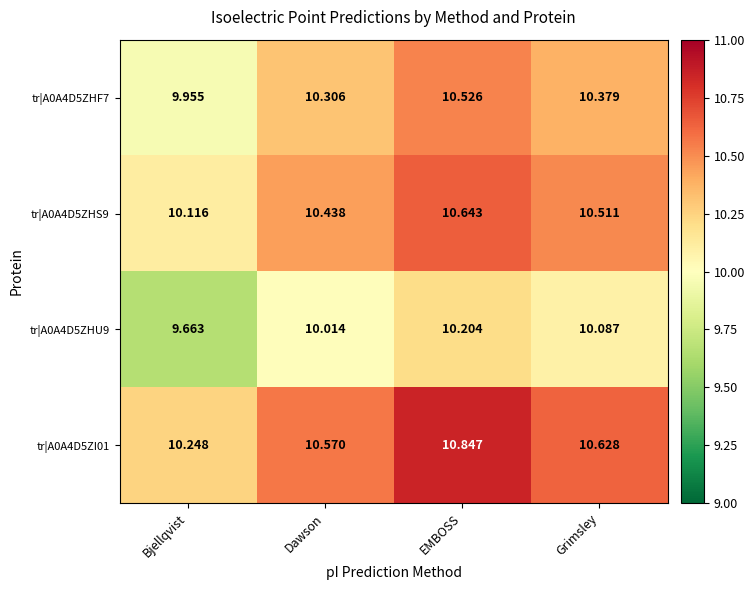

Rank the series at EMBOSS from highest to lowest value.

tr|A0A4D5ZI01, tr|A0A4D5ZHS9, tr|A0A4D5ZHF7, tr|A0A4D5ZHU9